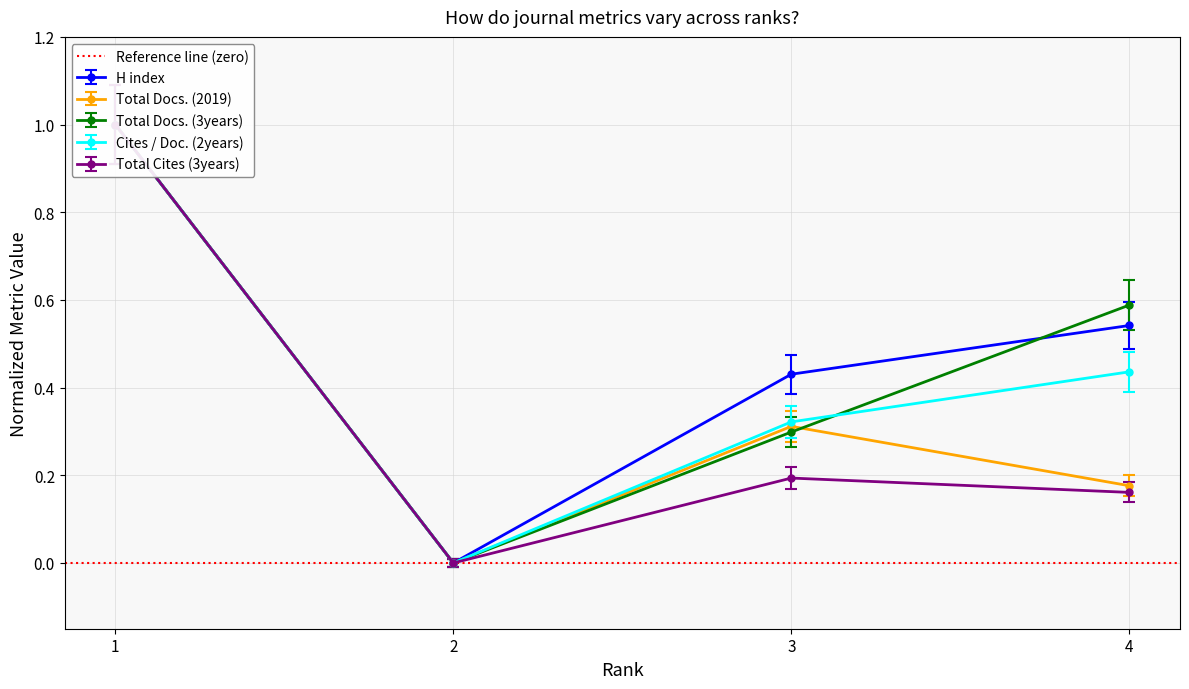

Reading left to right, transcribe all the data shown in this chart.

H index: 1=1.0	2=0.0	3=0.4	4=0.5
Total Docs. (2019): 1=1.0	2=0.0	3=0.3	4=0.2
Total Docs. (3years): 1=0.9	2=-0.0	3=0.3	4=0.5
Cites / Doc. (2years): 1=1.0	2=0.0	3=0.3	4=0.4
Total Cites (3years): 1=1.0	2=0.0	3=0.2	4=0.2